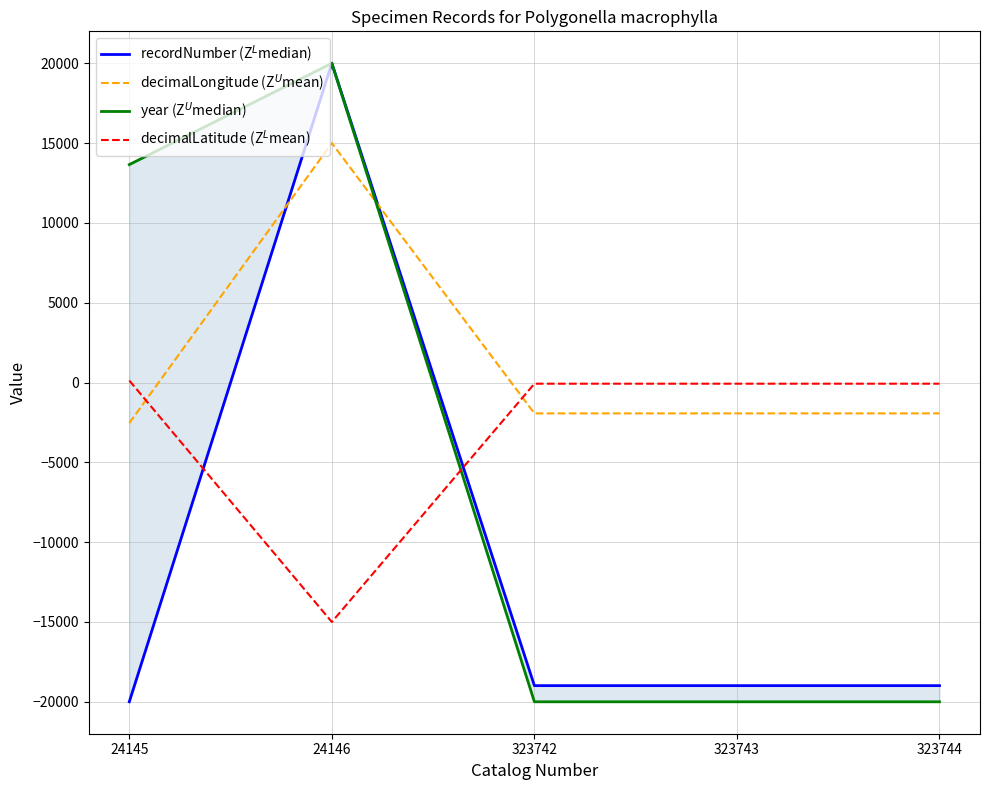

How many lines are shown in the chart?

4